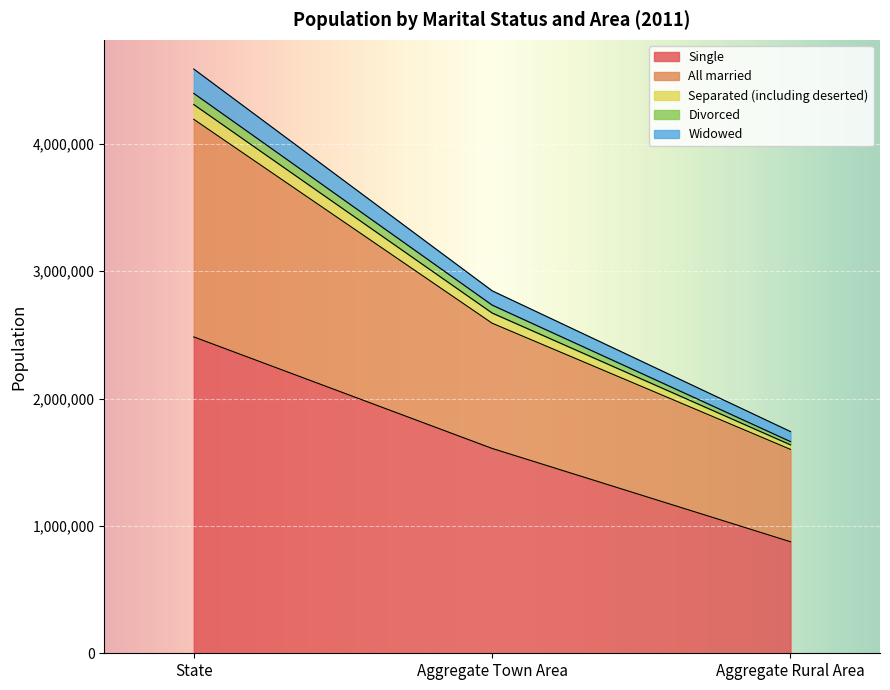

Which category has the lowest value in the Single series?

Aggregate Rural Area